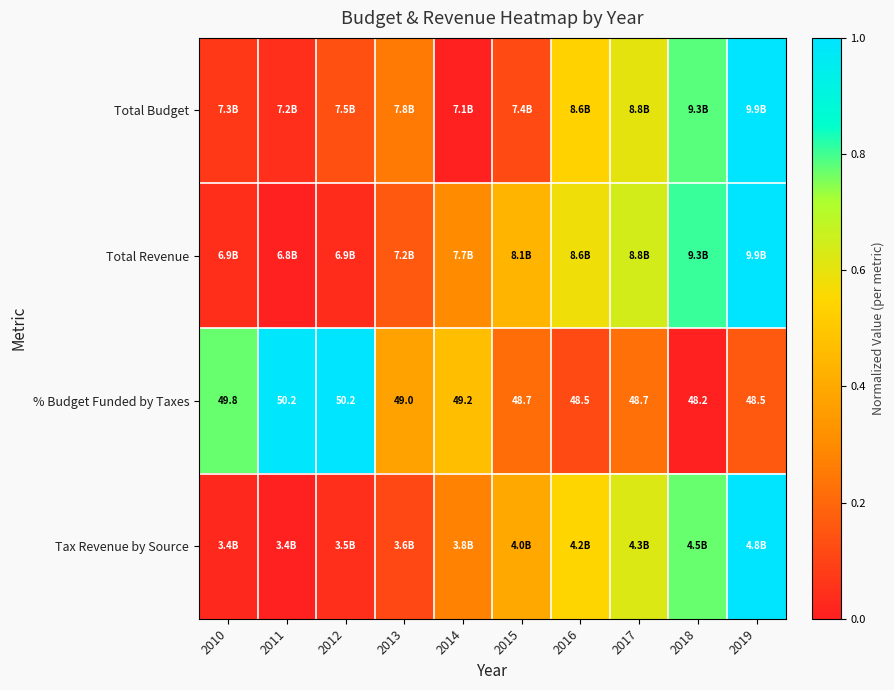

How many data points in % Budget Funded by Taxes are less than 49?

5